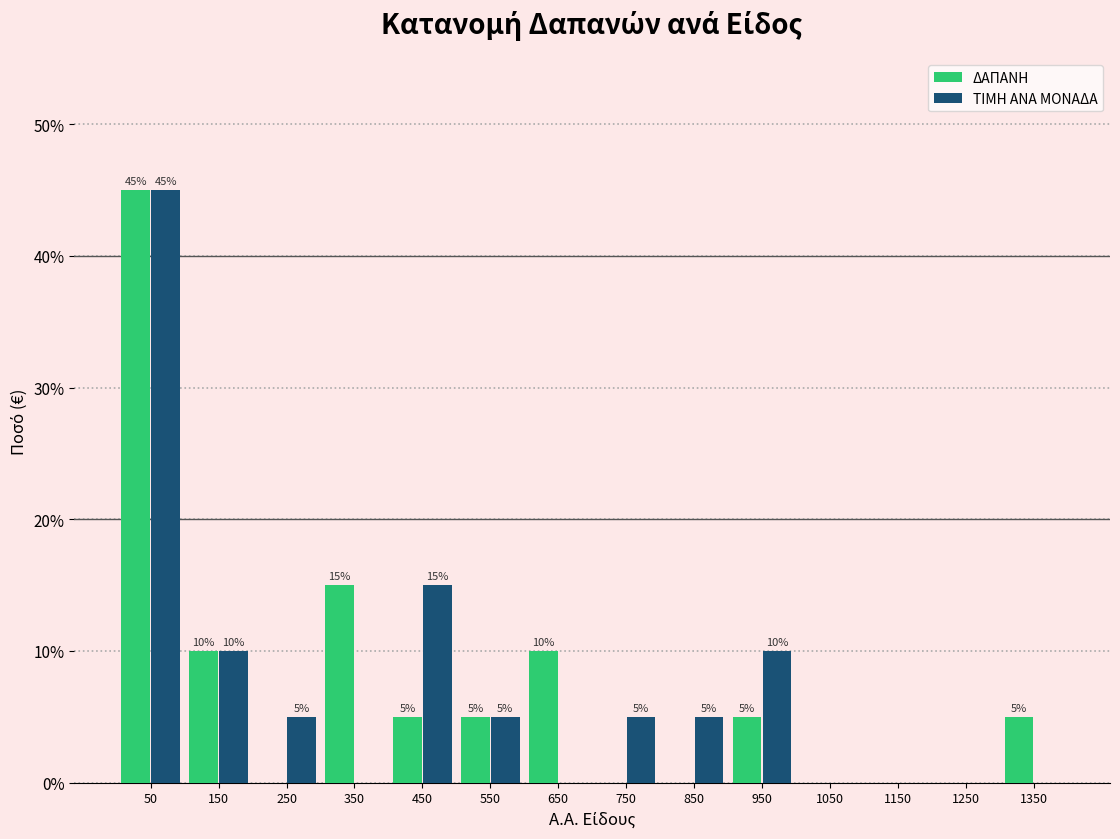

In the ΔΑΠΑΝΗ series, which range on the x-axis has the tallest bar?

0 to 100